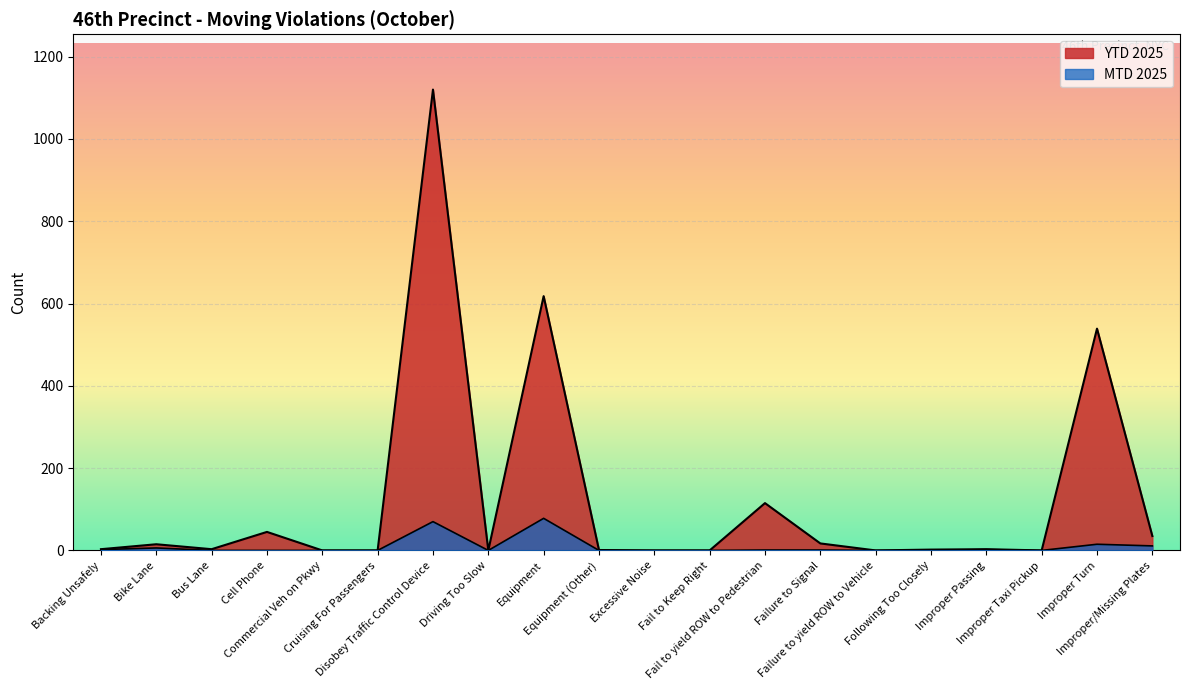

True or false: YTD 2025 and MTD 2025 intersect in this chart.

False